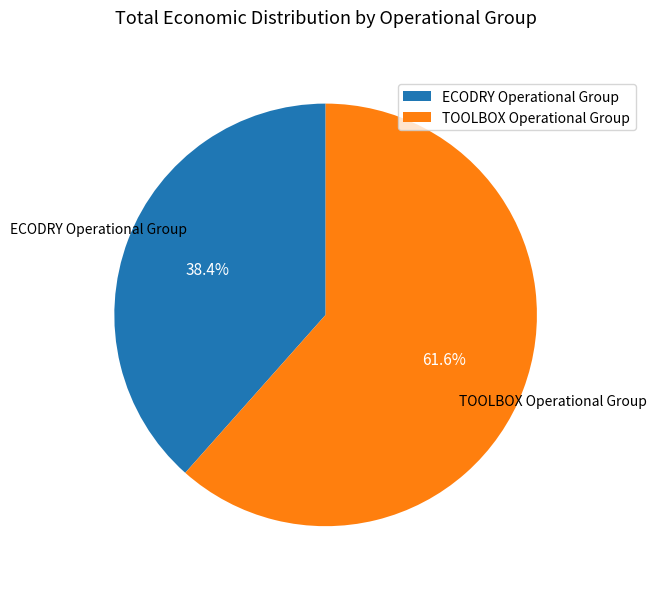

To the nearest percent, what is the difference between the largest and smallest slice percentages?

23%